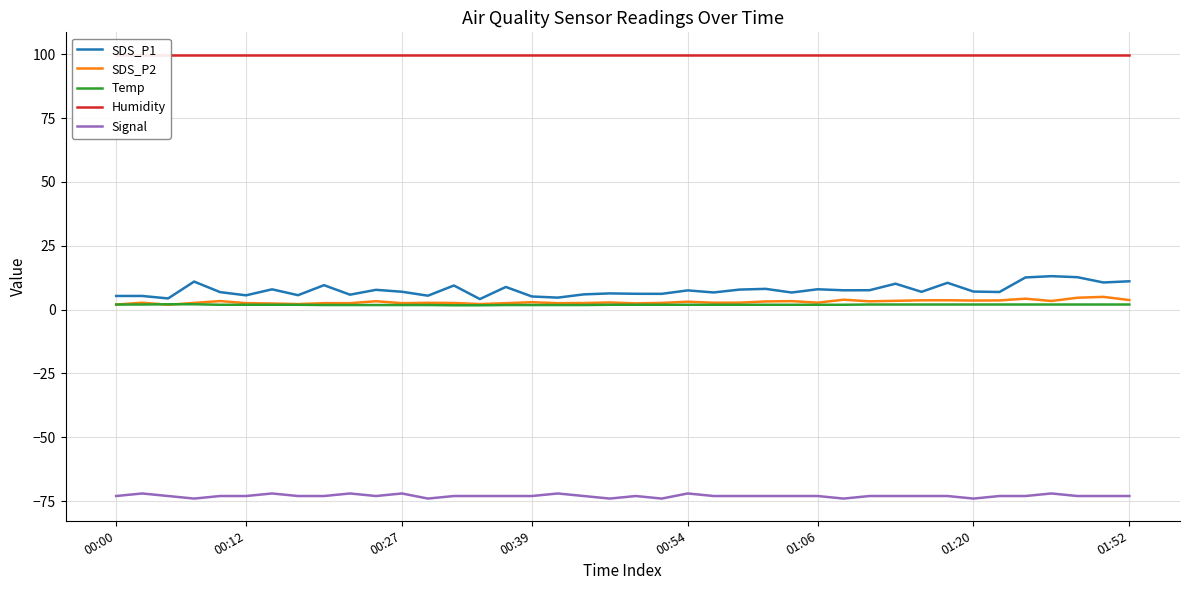

The Signal series shows -21.9 at 00:54. True or false?

False